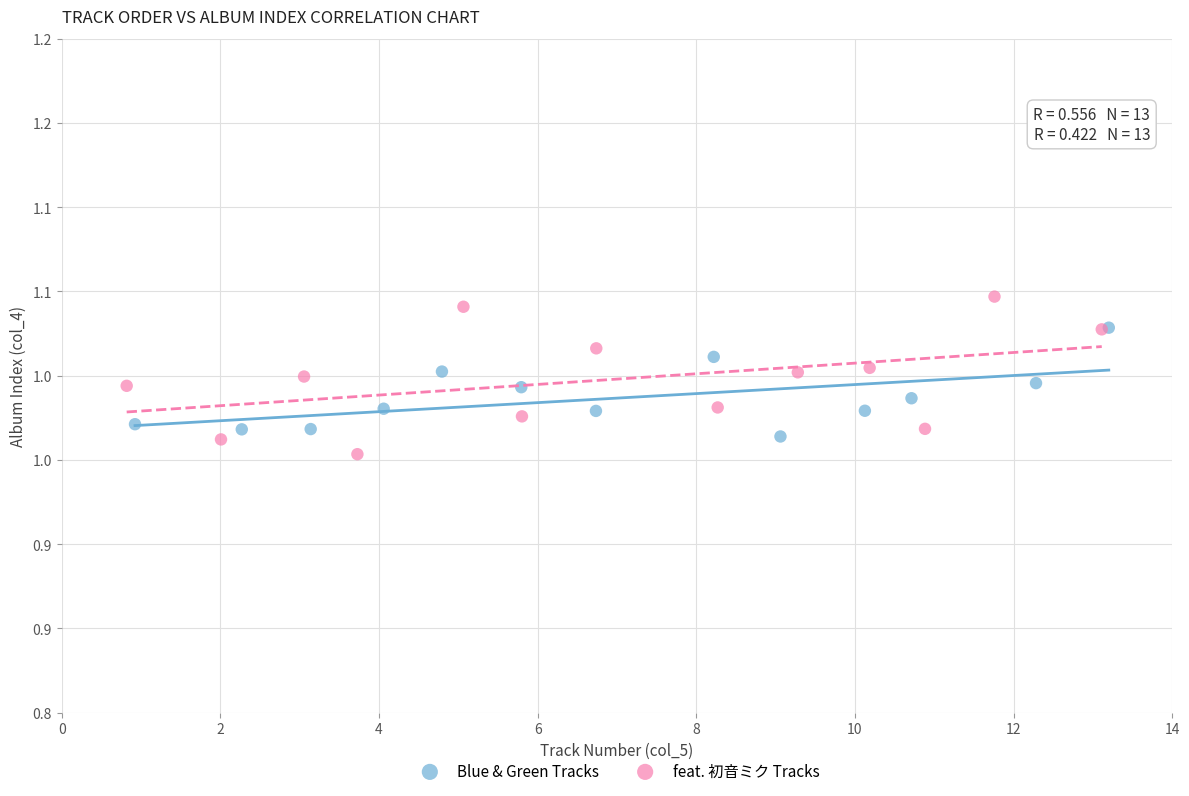

What are all the series names shown in the legend?

Blue & Green Tracks, feat. 初音ミク Tracks